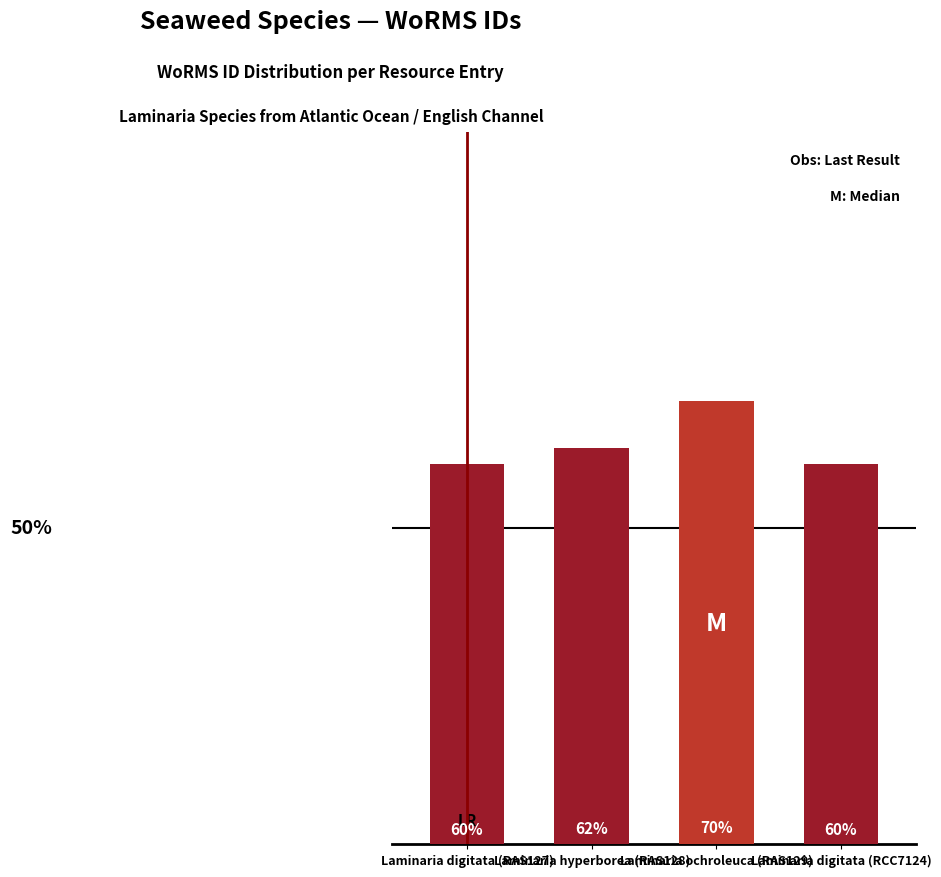

Where does the data first go above 145725?

Laminaria ochroleuca (RAS129)